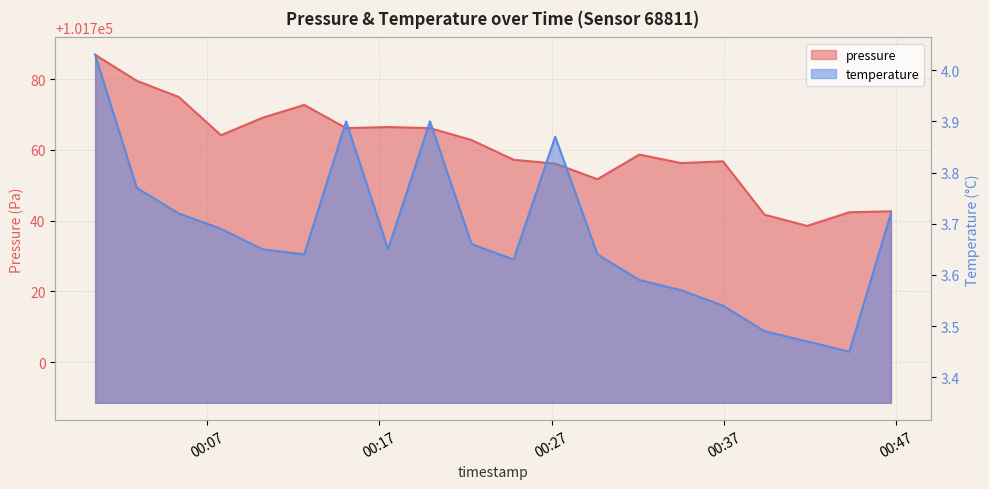

The pressure series shows 27409.0 at 2023-04-06T00:46:41. True or false?

False